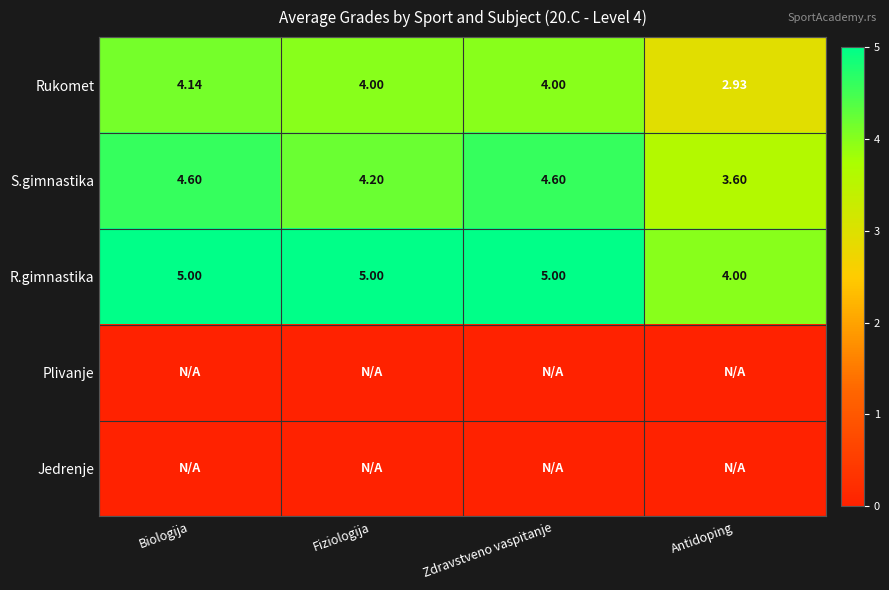

At which label does Rukomet first exceed 4?

Biologija